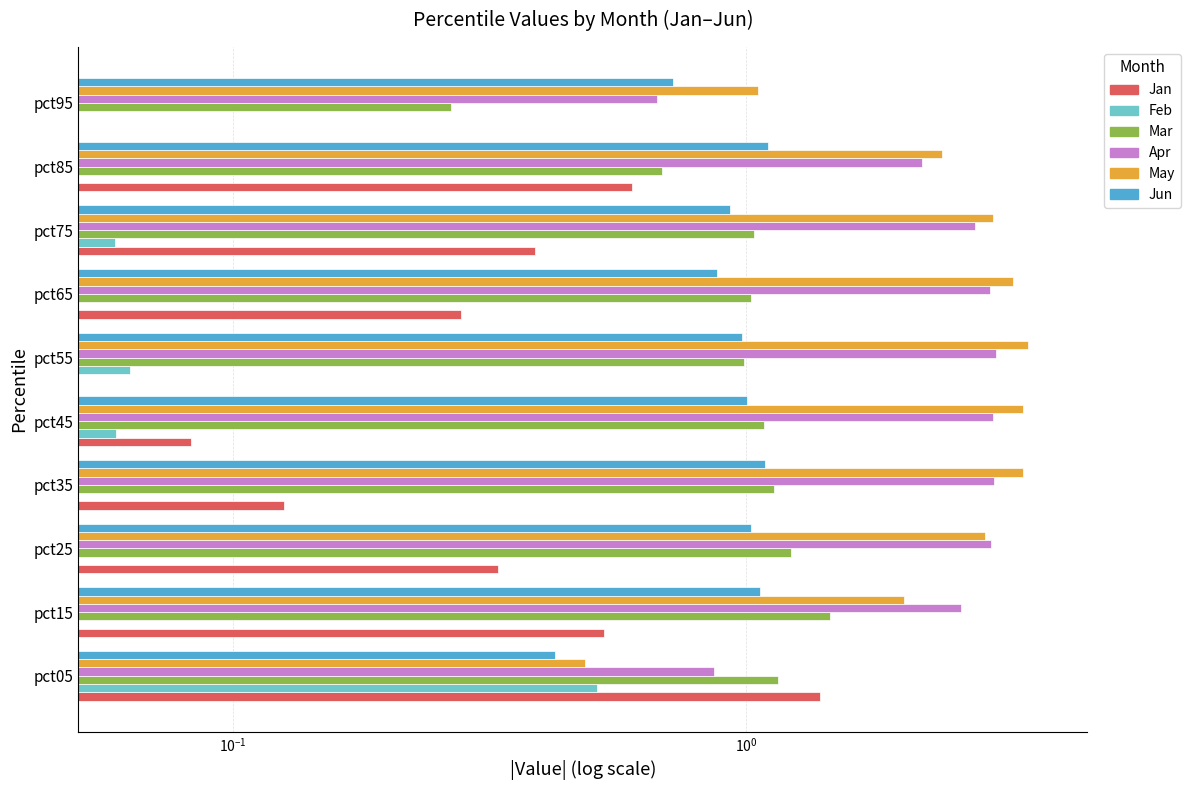

What is the difference between the maximum and minimum values in the Mar series?

1.2